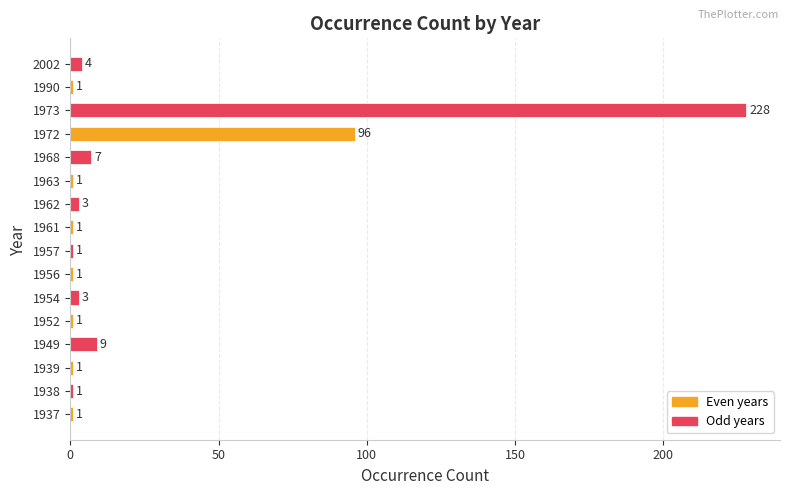

Is it true that the value at 1954 is 3?

True